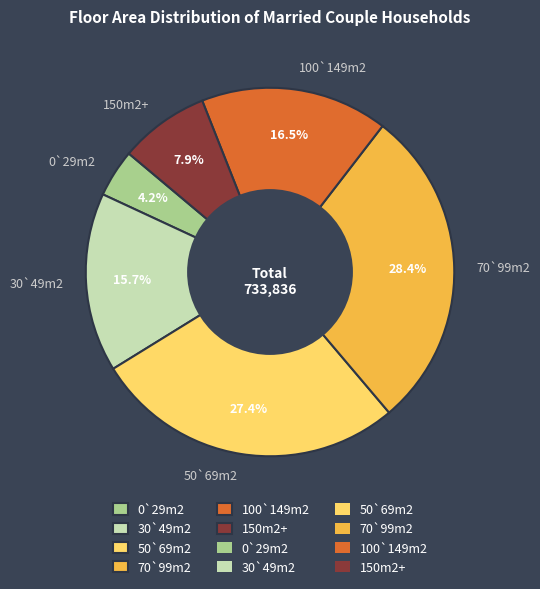

To the nearest percent, what is the average slice percentage?

17%